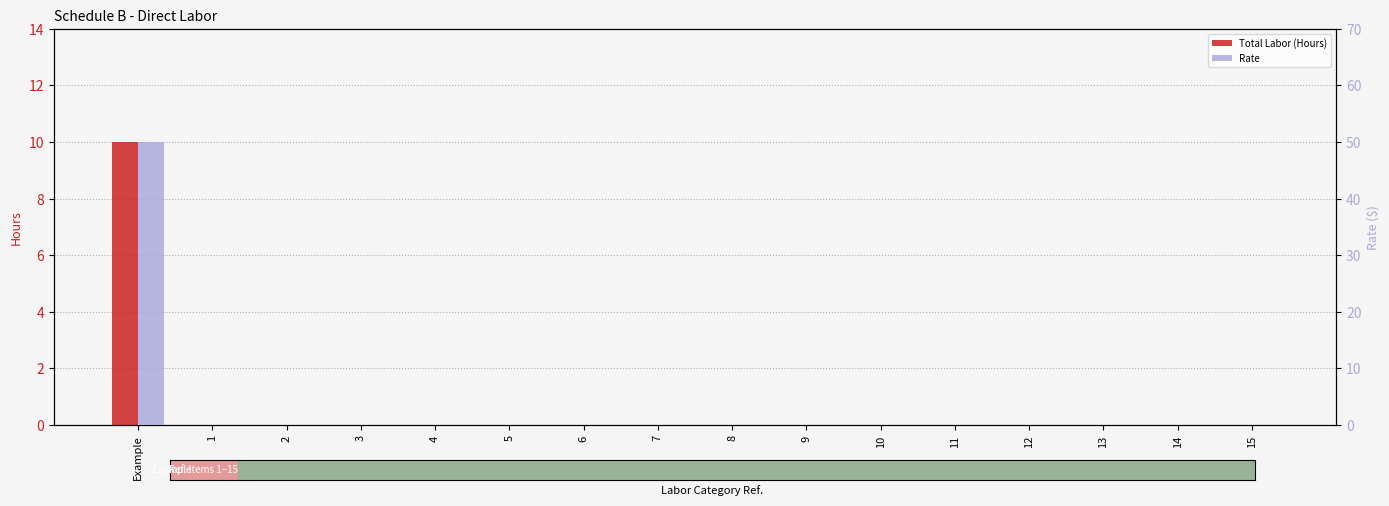

How many positive values does the Rate series have?

1